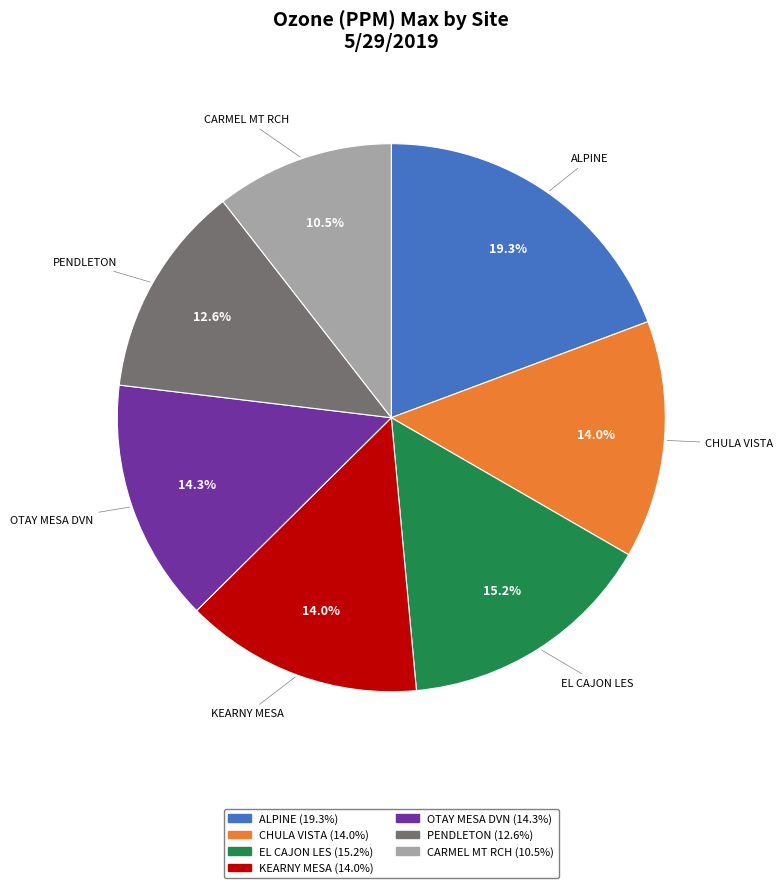

What percentage is NOT represented by CHULA VISTA?

86.0%